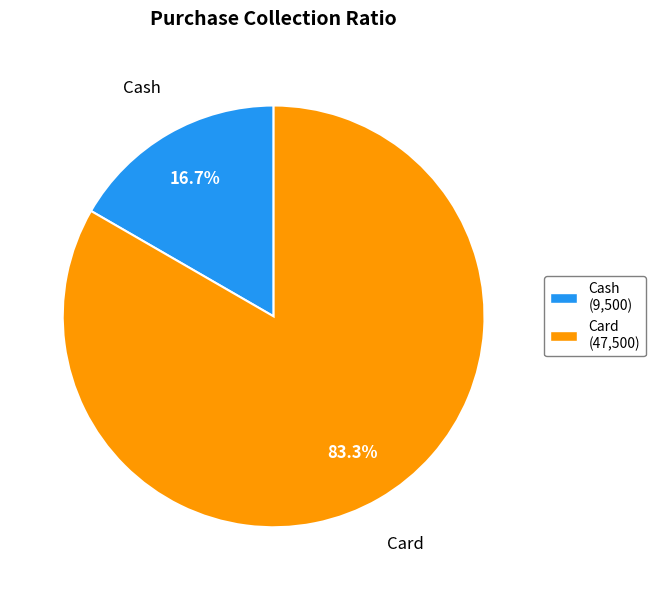

To the nearest percent, what portion does Cash represent?

17%